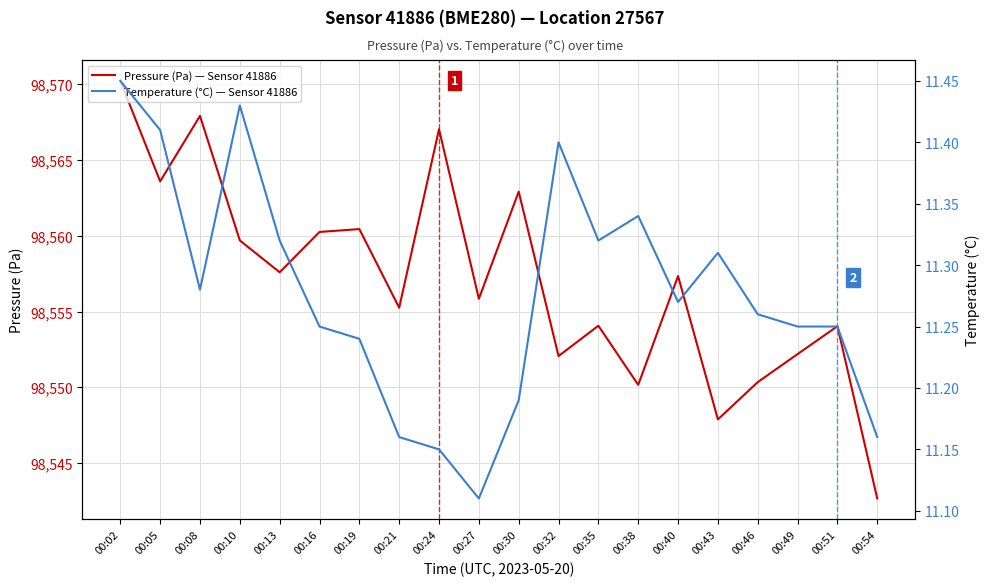

Between 00:02 and 00:24, which is larger?

00:02